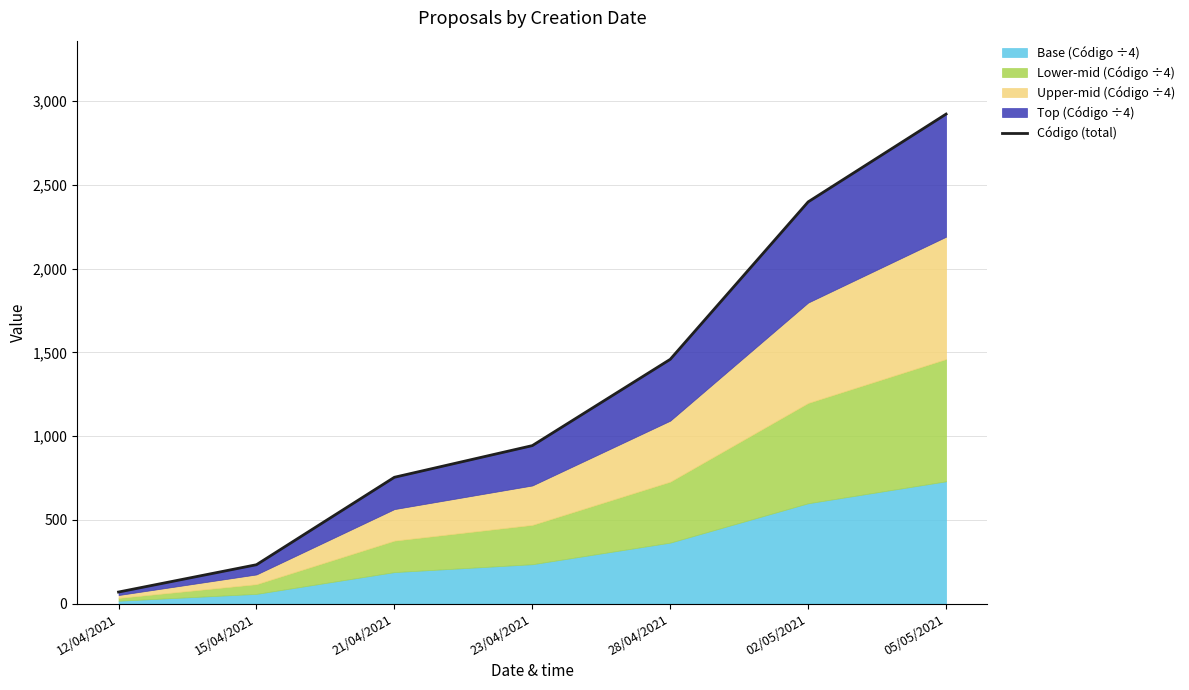

Which label corresponds to the largest value in the chart?

05/05/2021